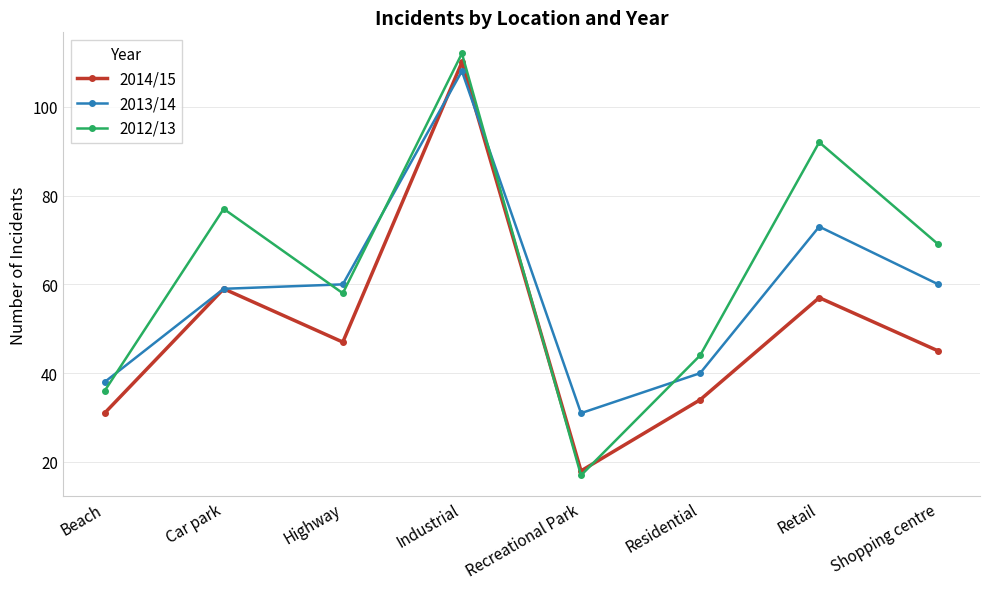

How many series are shown in this chart?

3